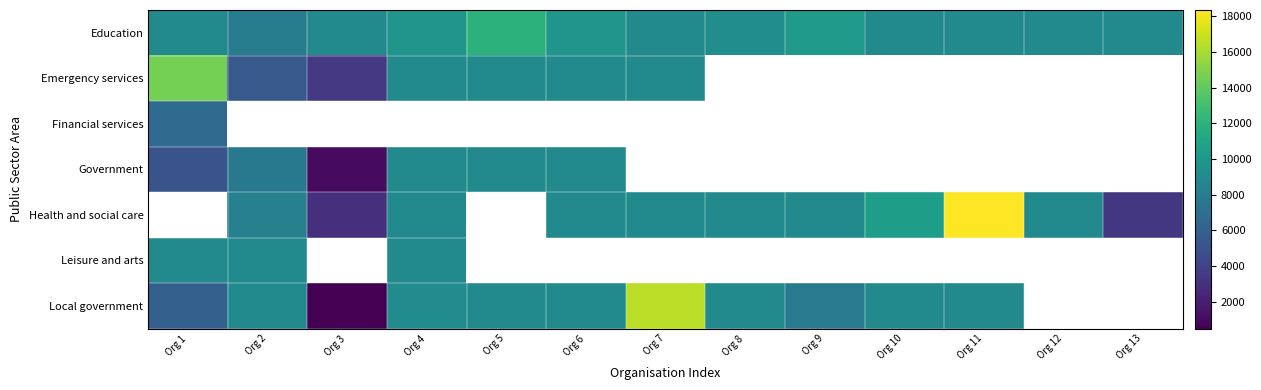

What is the minimum value shown in the chart?

500.0